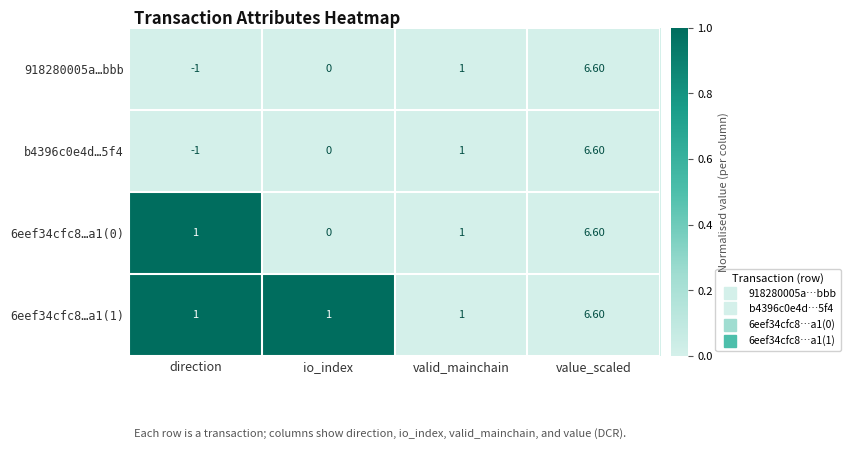

What is the spread (max minus min) of values at direction?

2.0